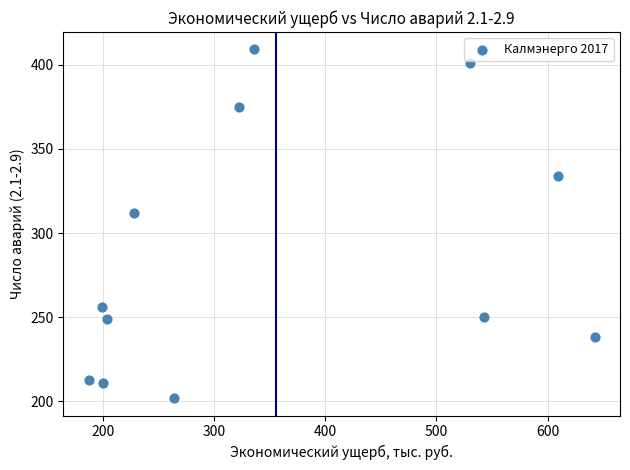

What is the range of Y values (max minus min)?

207